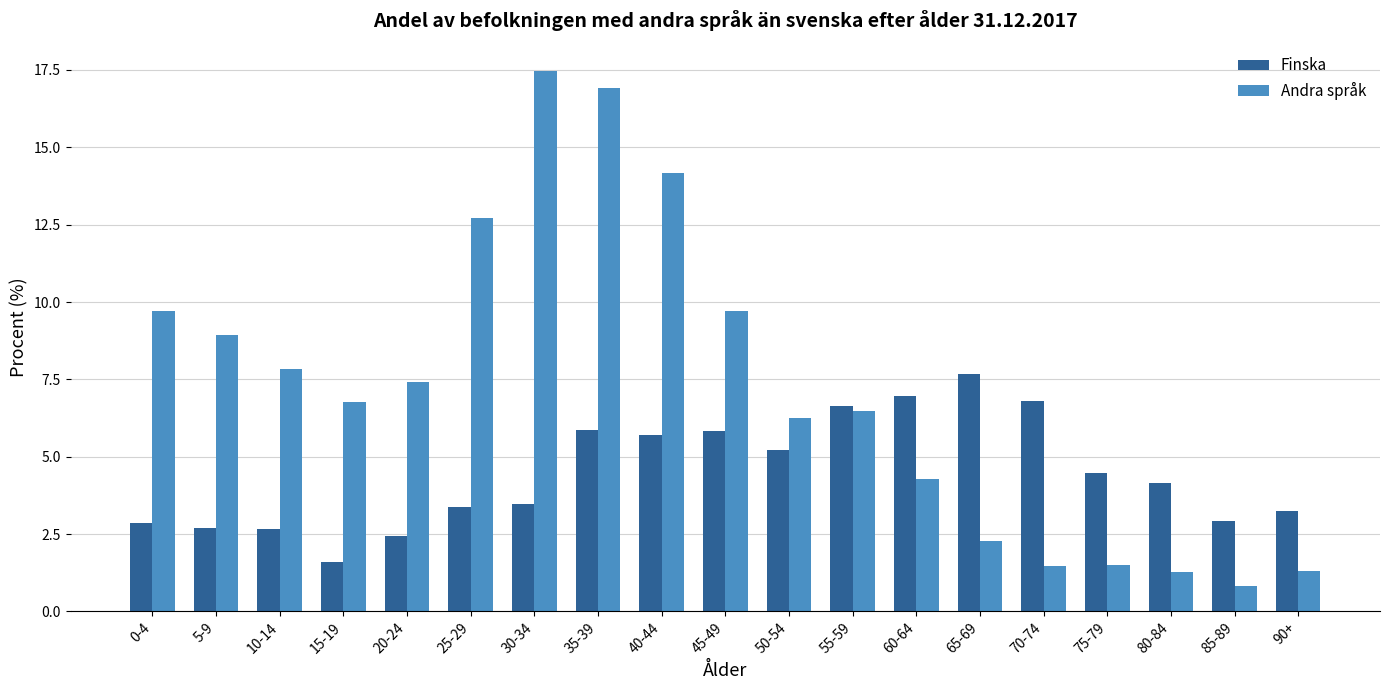

Where is Andra språk nearest to the value 9?

5-9